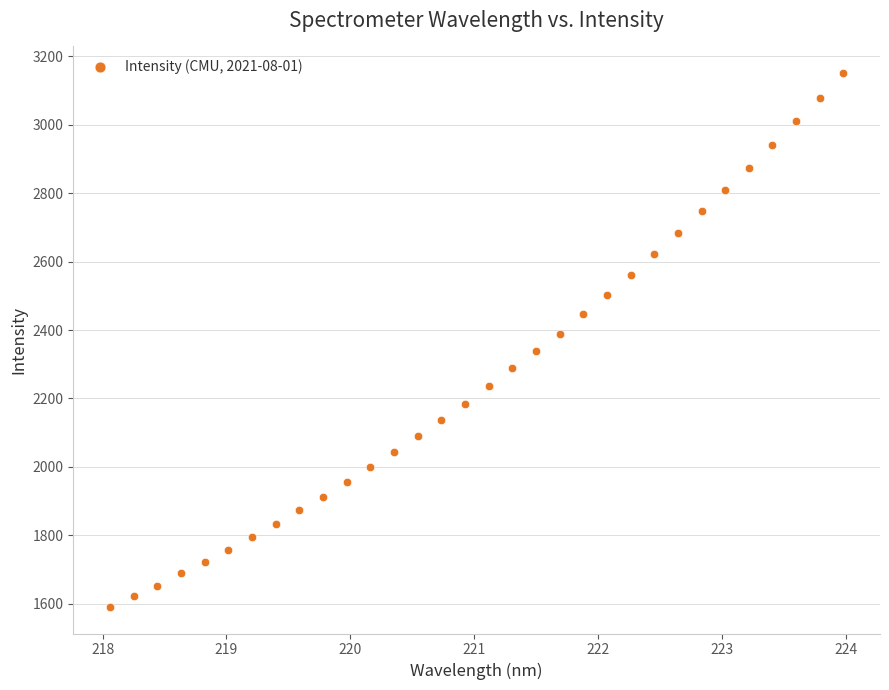

What is the range of Y values (max minus min)?

1559.3